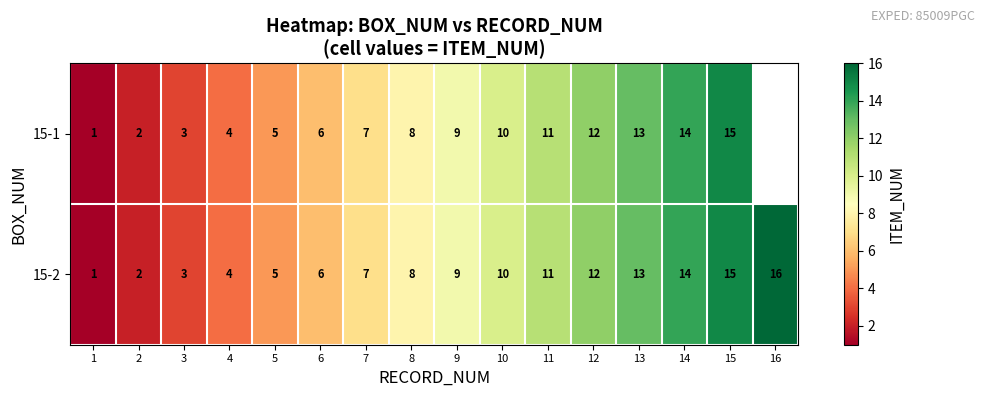

What is the total value across all series at 7?

14